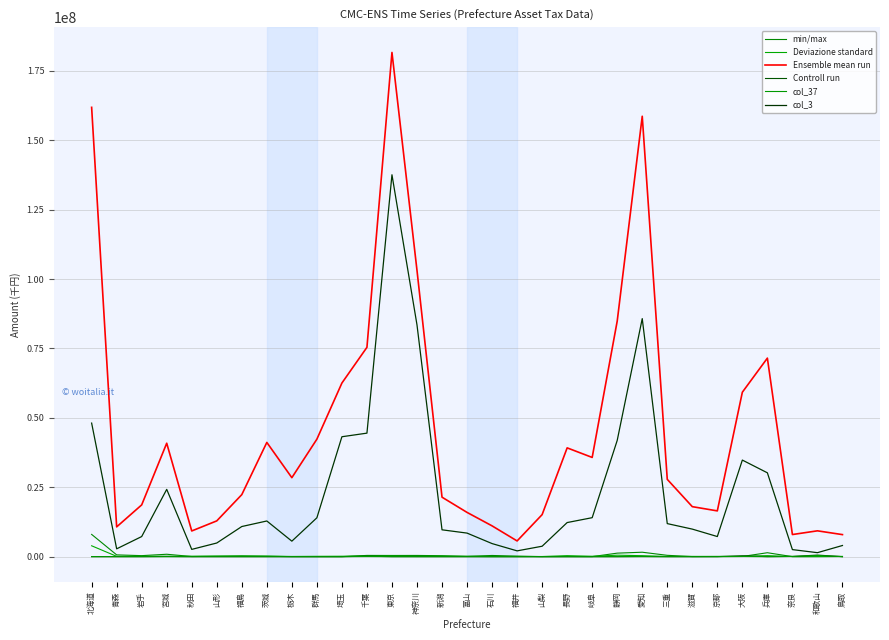

What is the label of the 11th point from the right?

岐阜